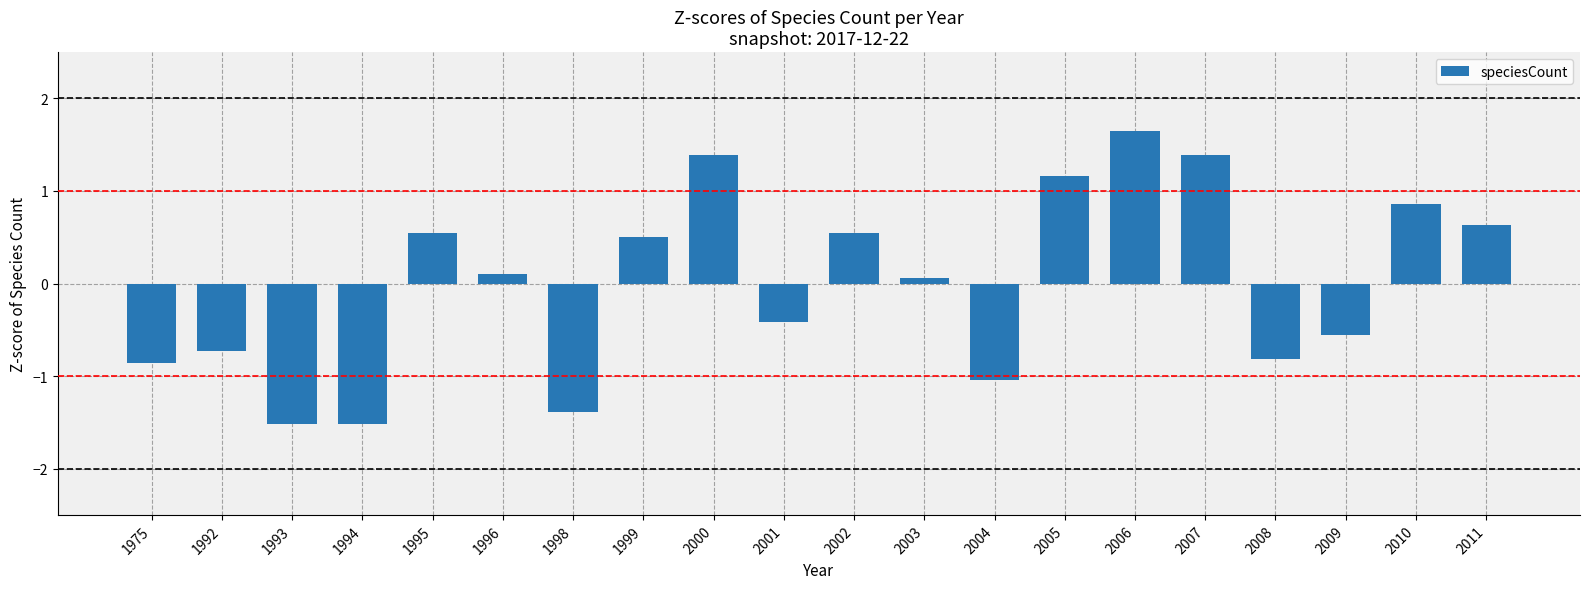

What is the smallest value displayed?

-1.5